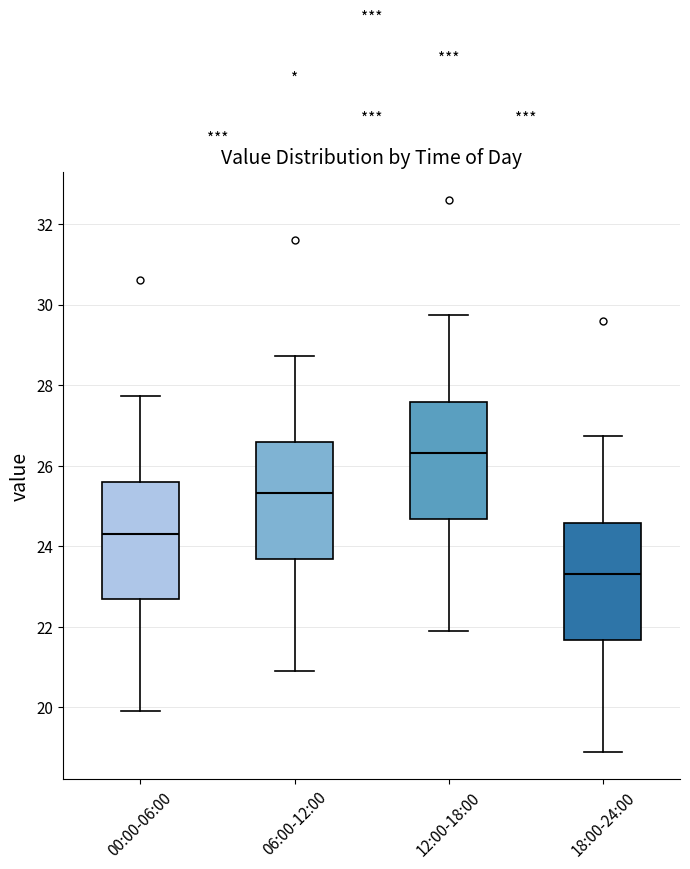

Reading left to right, read every box against the y-axis: the position of its median line, the range the box covers, and the ends of its whiskers. The values are not printed on the chart, so give them approximately, as read against the axis.

00:00-06:00: median 24.4, box 22.6 to 25.6, whiskers 20.0 to 27.8
06:00-12:00: median 25.4, box 23.6 to 26.6, whiskers 21.0 to 28.8
12:00-18:00: median 26.4, box 24.6 to 27.6, whiskers 22.0 to 29.8
18:00-24:00: median 23.4, box 21.6 to 24.6, whiskers 19.0 to 26.8